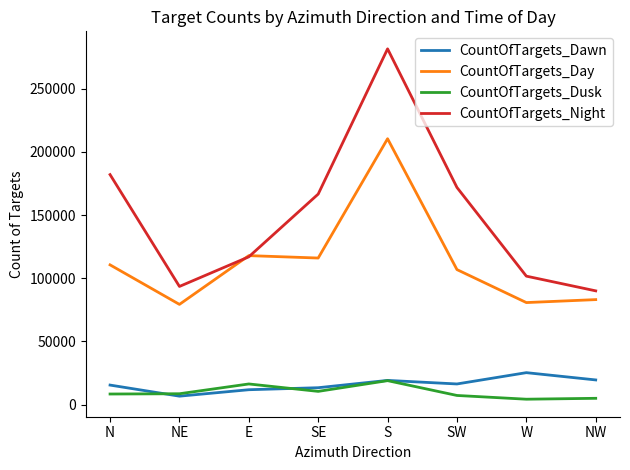

What is the difference between the CountOfTargets_Day values at NW and S?

127284